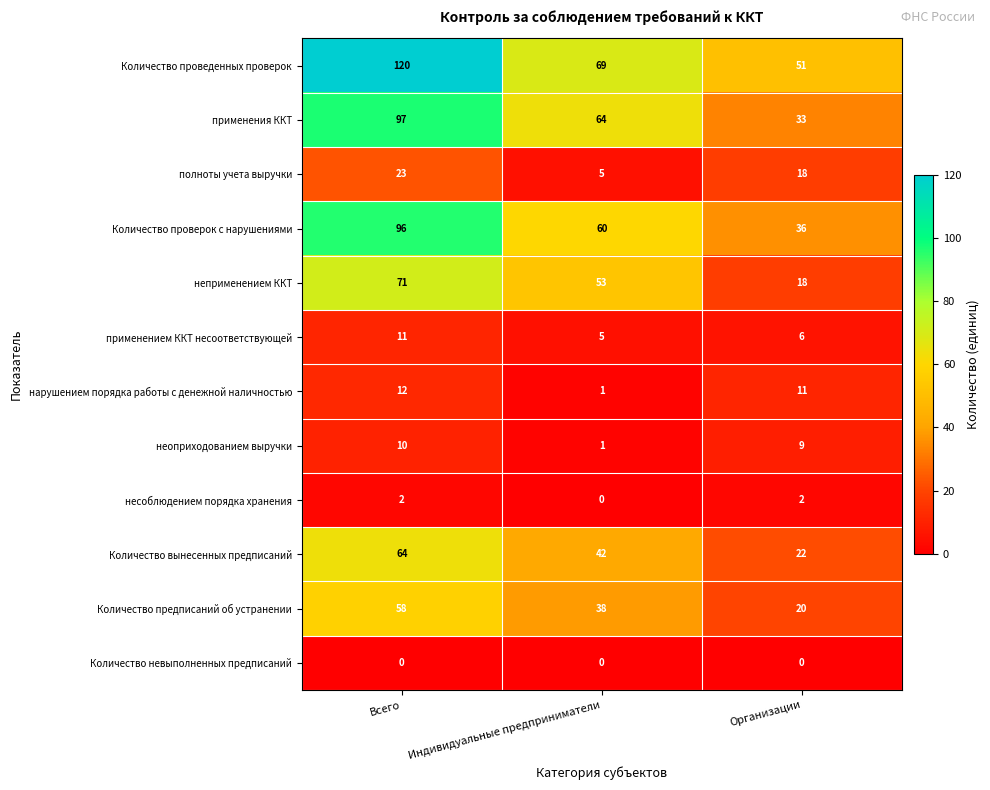

The Количество проверок с нарушениями series shows 22 at Индивидуальные предприниматели. True or false?

False